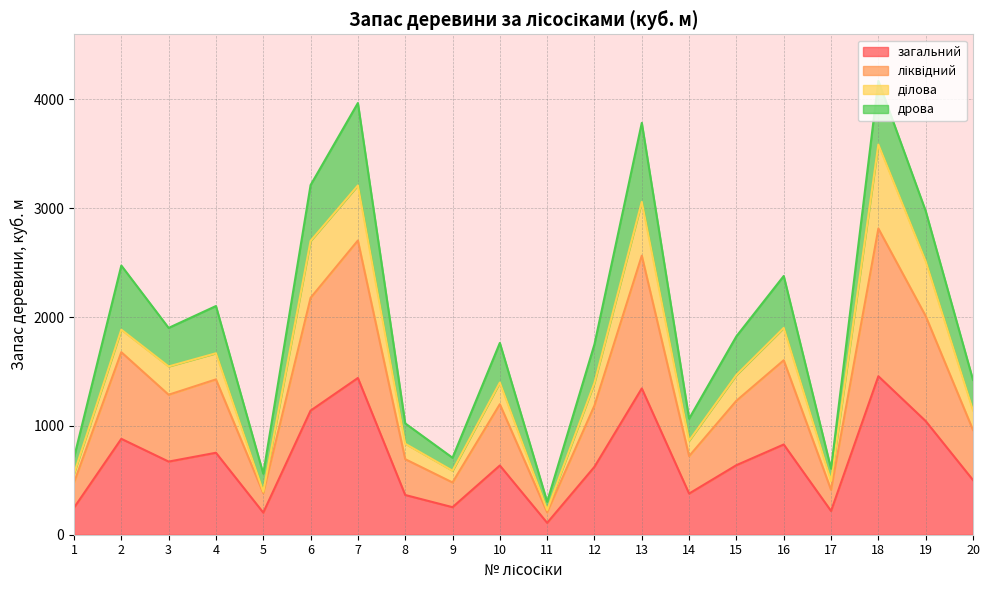

What value does the загальний series have at 8, to the nearest 50?

350